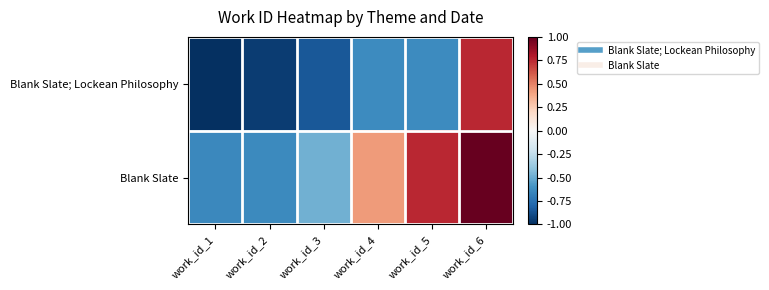

Reading left to right, transcribe all the data shown in this chart.

Blank Slate; Lockean Philosophy: work_id_1=-1.0	work_id_2=-1.0	work_id_3=-0.8	work_id_4=-0.6	work_id_5=-0.6	work_id_6=0.8
Blank Slate: work_id_1=-0.6	work_id_2=-0.6	work_id_3=-0.5	work_id_4=0.4	work_id_5=0.8	work_id_6=1.0